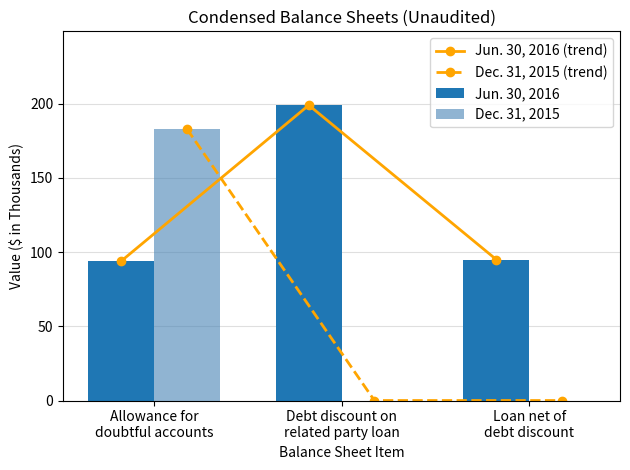

Count the number of categories in the chart.

3